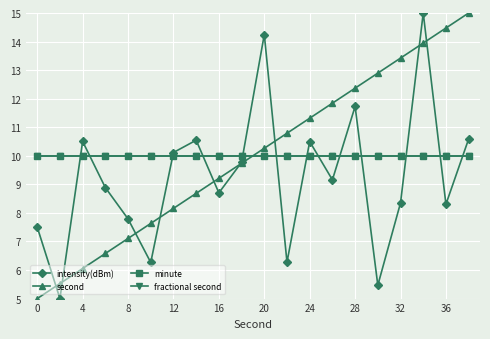

Does the chart have visible grid lines?

Yes